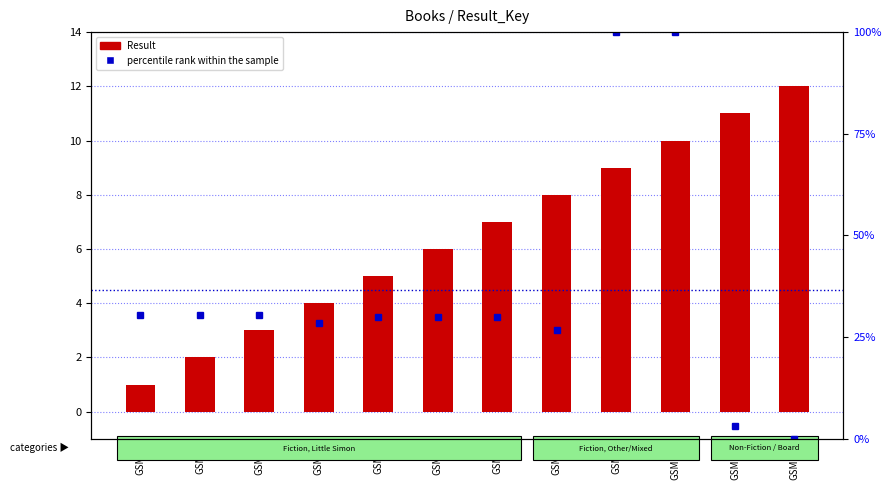

What is the difference between the maximum and second lowest values in the percentile rank within the sample series?

96.9